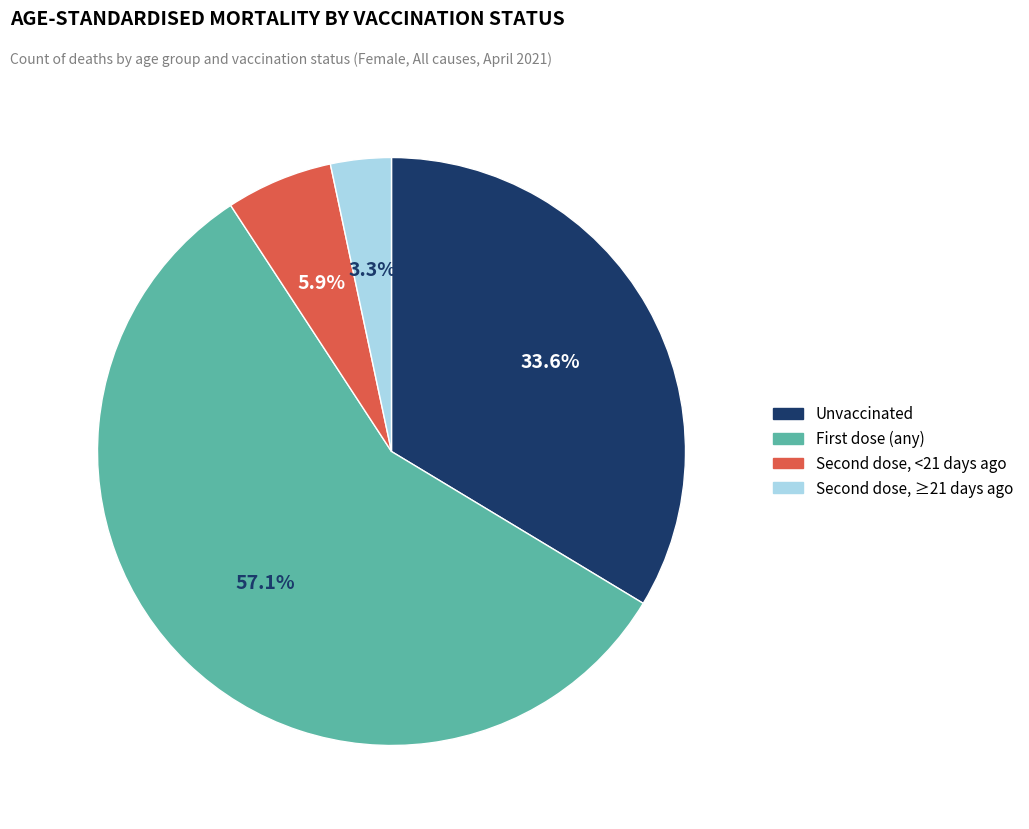

What is the smallest slice in the pie chart?

Second dose, ≥21 days ago